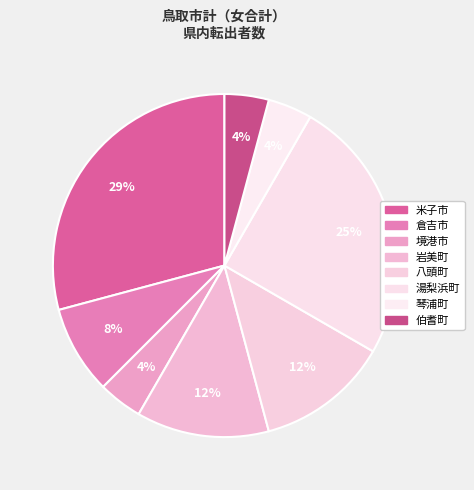

To the nearest percent, what is the average slice percentage?

12%